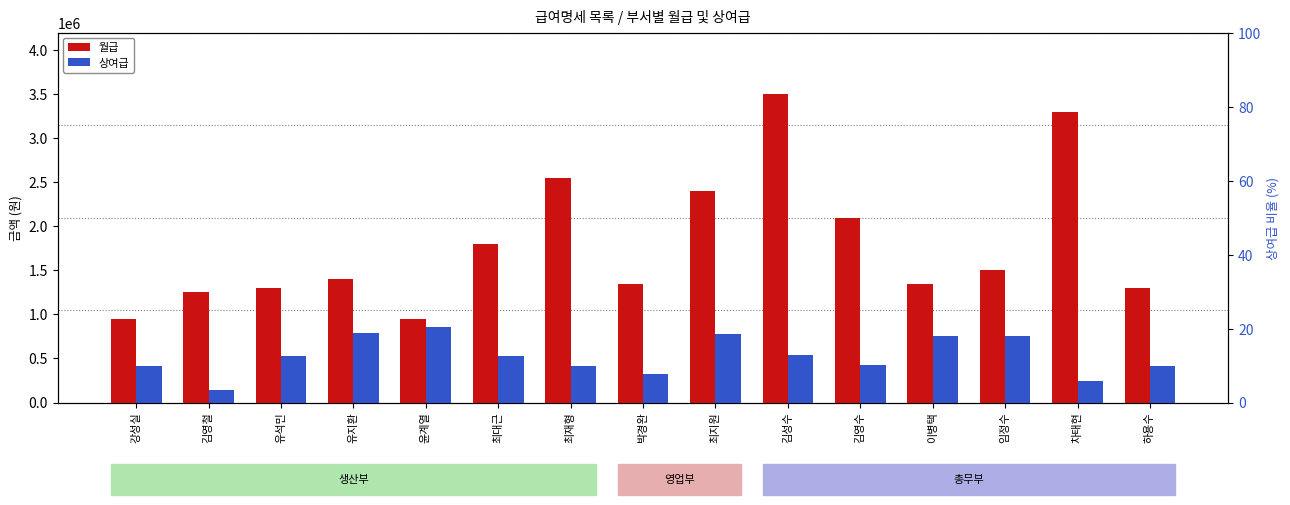

At which label is 월급 closest to 2225000?

김영수